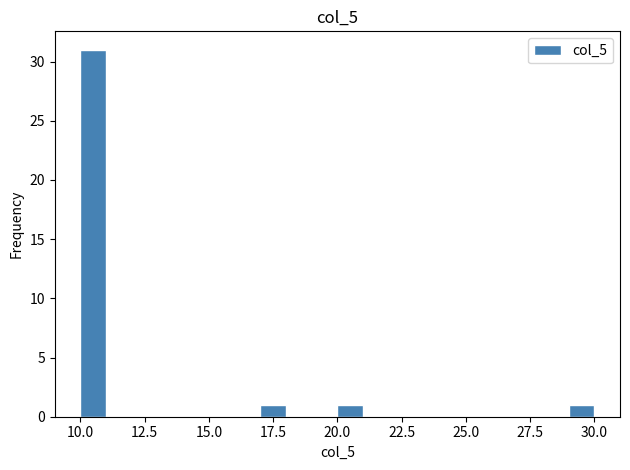

Around what value on the x-axis is the tallest bar? Give the approximate position of its centre, as read against the axis.

10.5